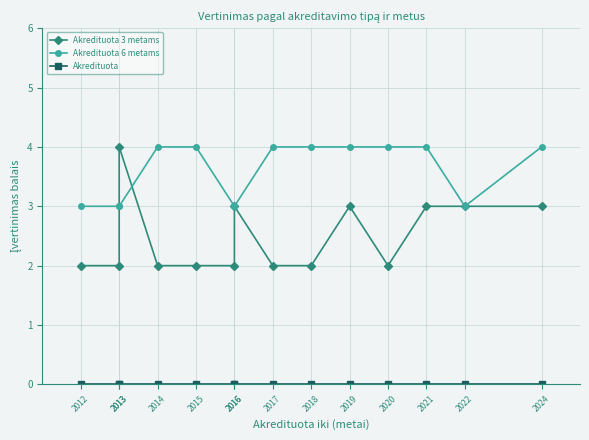

Does the chart display data point markers on the line(s)?

Yes